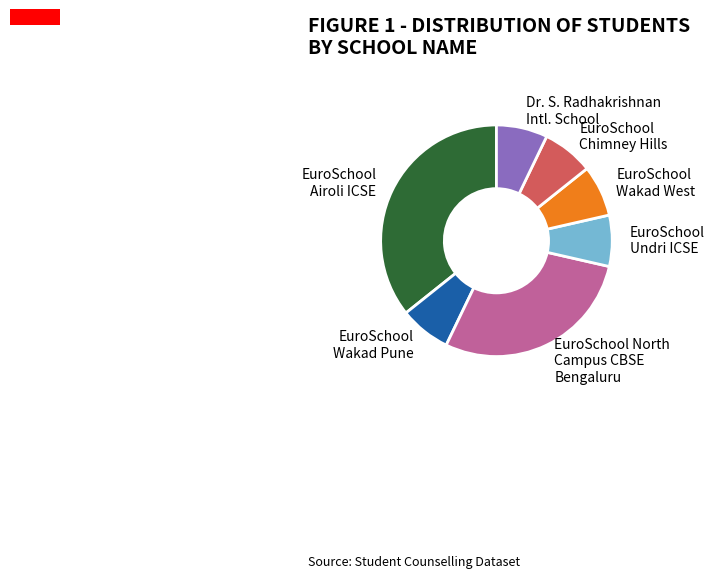

Does any single category account for the majority?

No